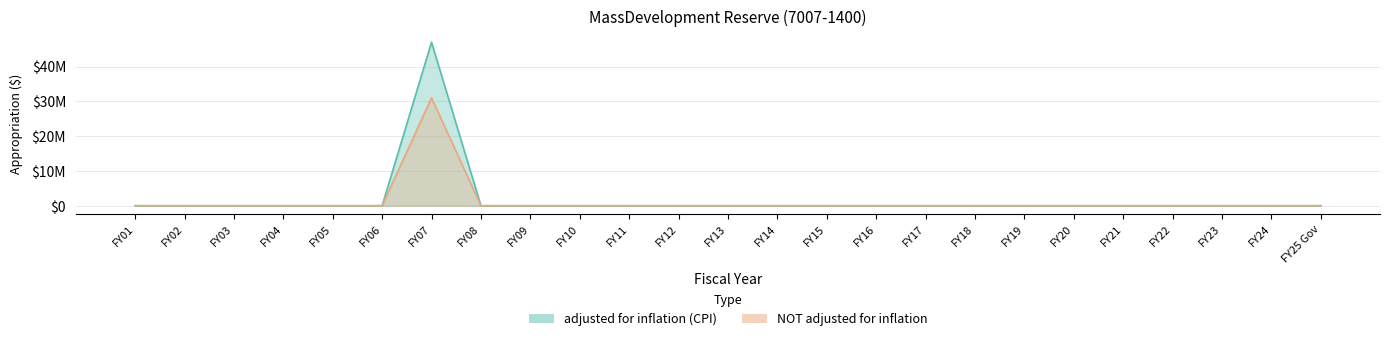

Which series has the largest total across all categories?

adjusted for inflation (CPI)